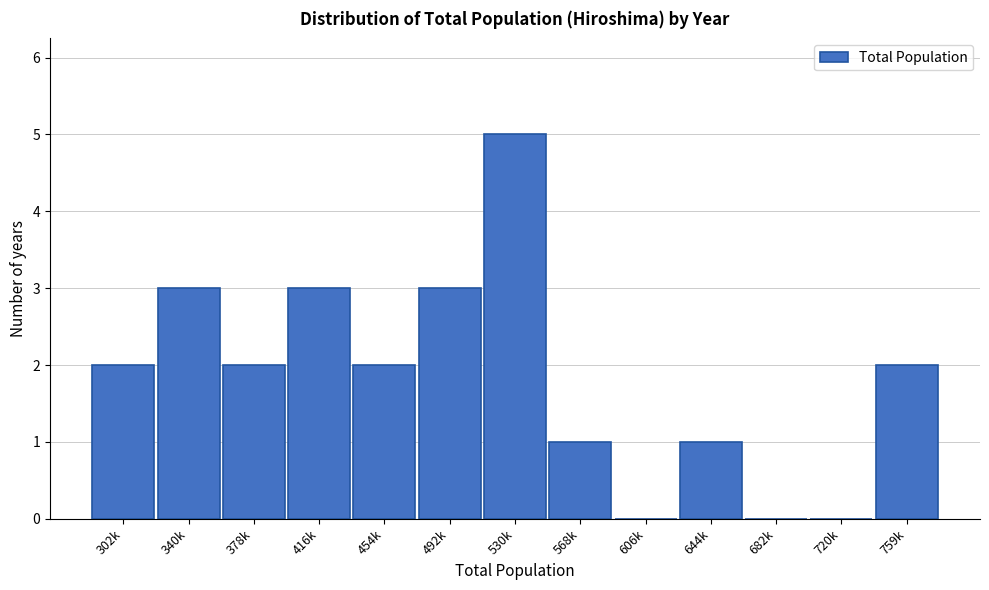

Reading left to right, transcribe all the data shown in this chart.

302k=2	340k=3	378k=2	416k=3	454k=2	492k=3	530k=5	568k=1	606k=0	644k=1	682k=0	720k=0	759k=2